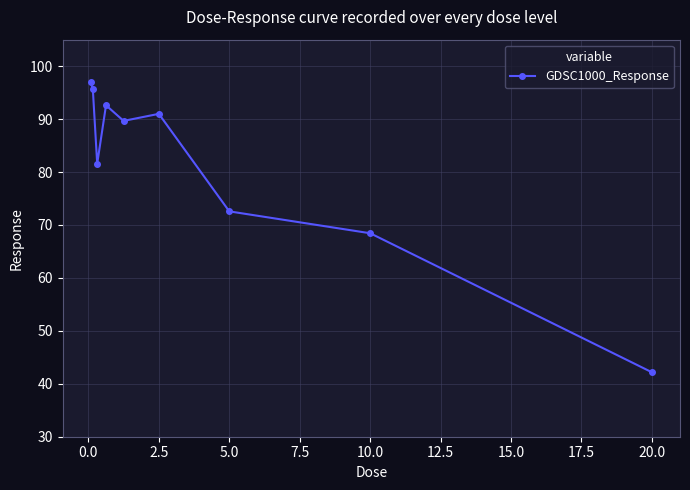

What is the value of the 4th point from the left?

92.6